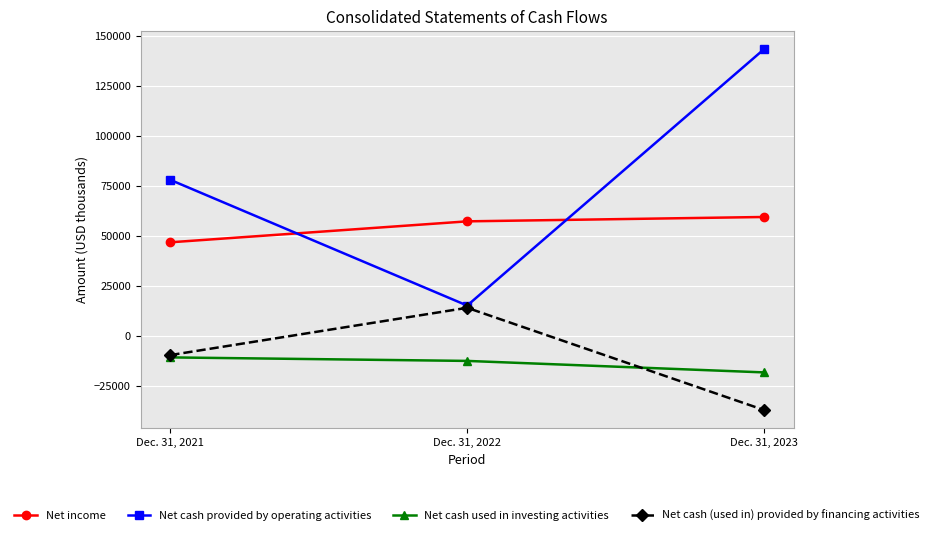

Rank the categories by Net income value from highest to lowest.

Dec. 31, 2023, Dec. 31, 2022, Dec. 31, 2021